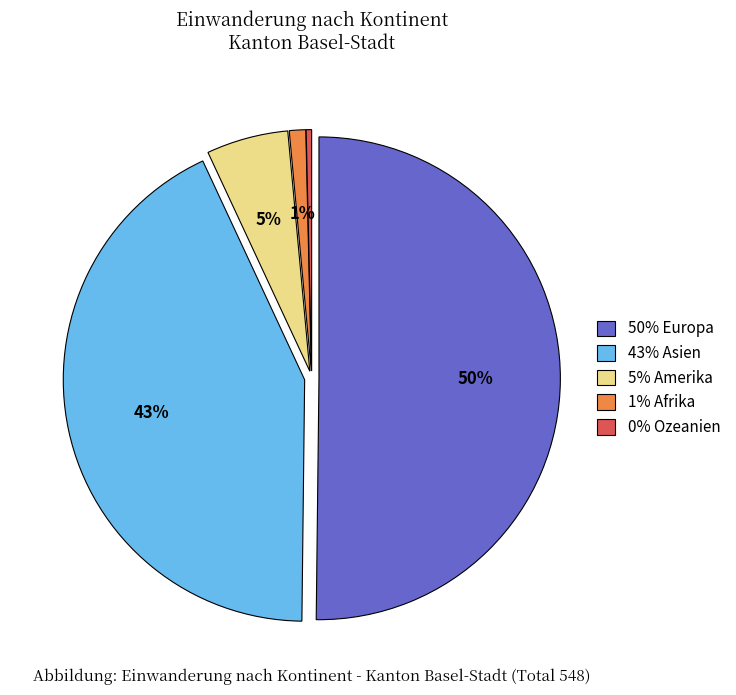

To the nearest percent, what is the difference between the largest and smallest slice percentages?

50%